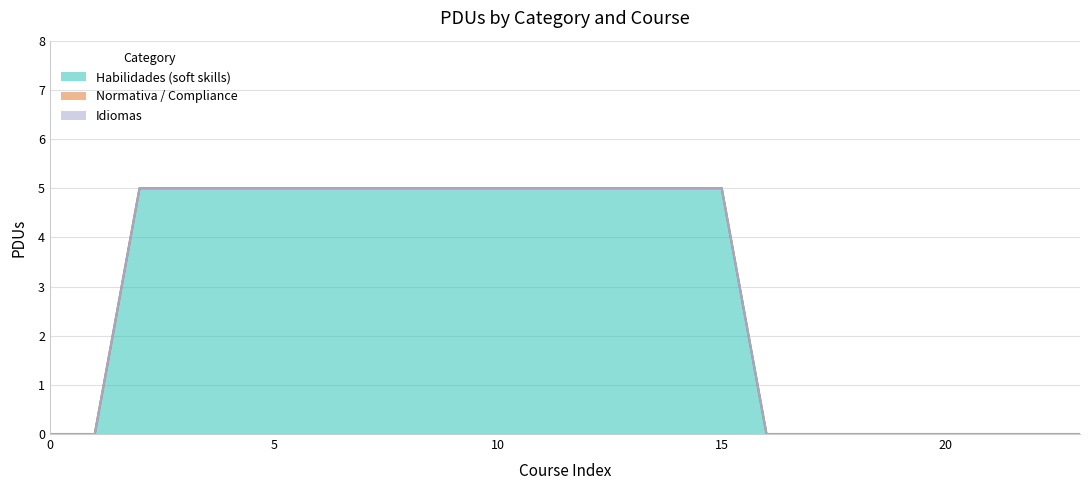

Which series has the largest range (max minus min)?

Habilidades (soft skills)